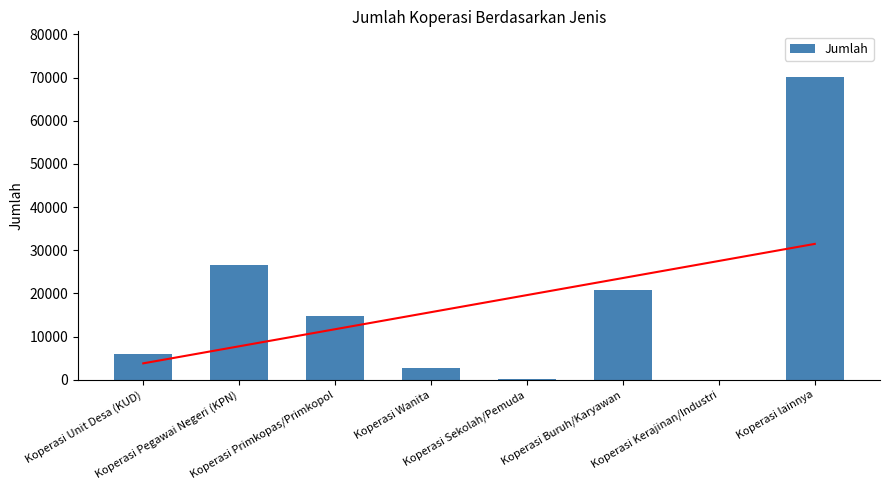

What is the value of the 2nd bar from the left?

26576